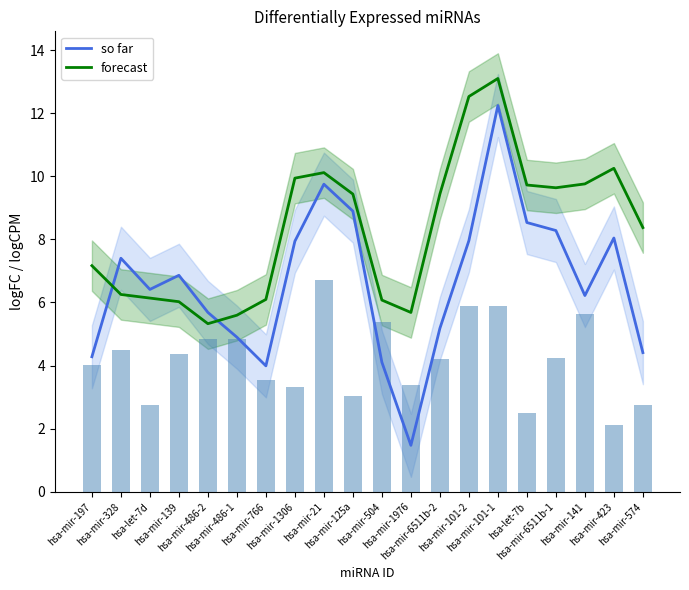

Between hsa-mir-101-1 and hsa-mir-139, which is larger?

hsa-mir-101-1